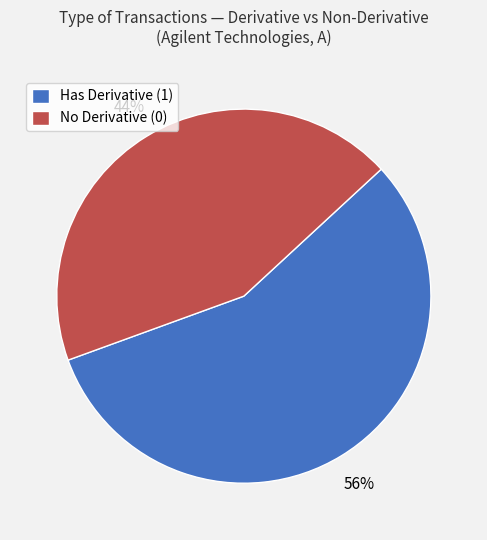

To the nearest percent, what is the average slice percentage?

50%